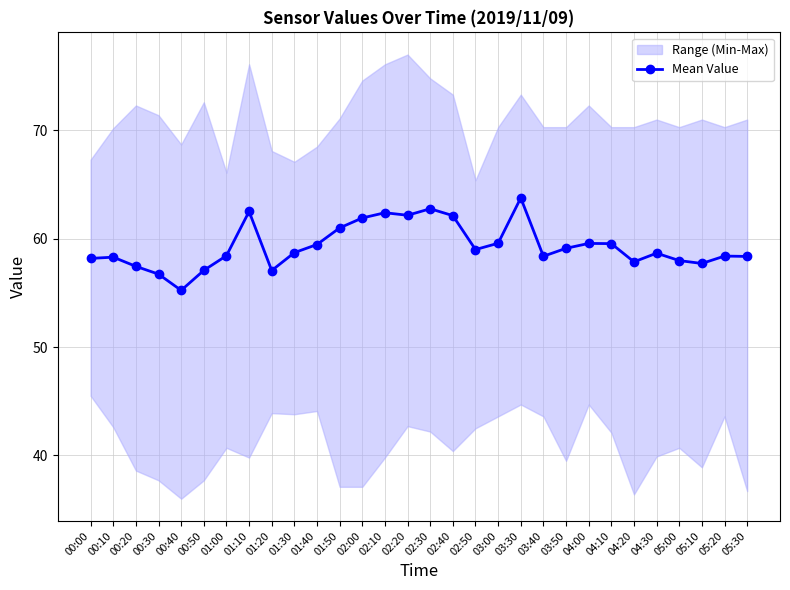

List the labels in order of value, smallest first.

00:40, 00:30, 01:20, 00:50, 00:20, 05:10, 04:20, 05:00, 00:00, 00:10, 05:30, 03:40, 05:20, 01:00, 04:30, 01:30, 02:50, 03:50, 01:40, 04:10, 04:00, 03:00, 01:50, 02:00, 02:40, 02:20, 02:10, 01:10, 02:30, 03:30